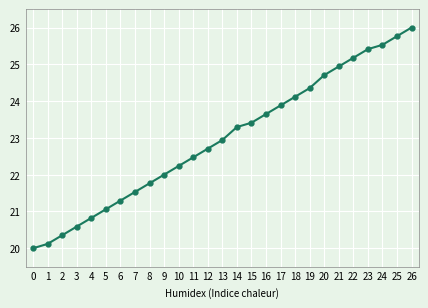

Which category has the highest value across all series?

26